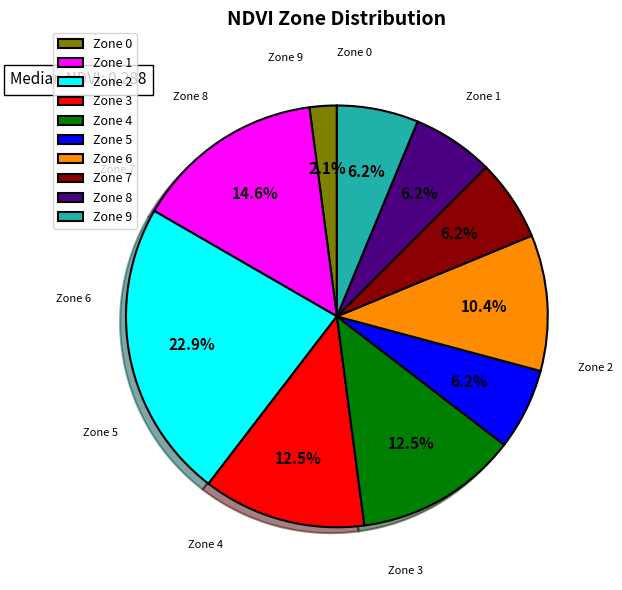

What percentage is NOT represented by Zone 4?

87.5%